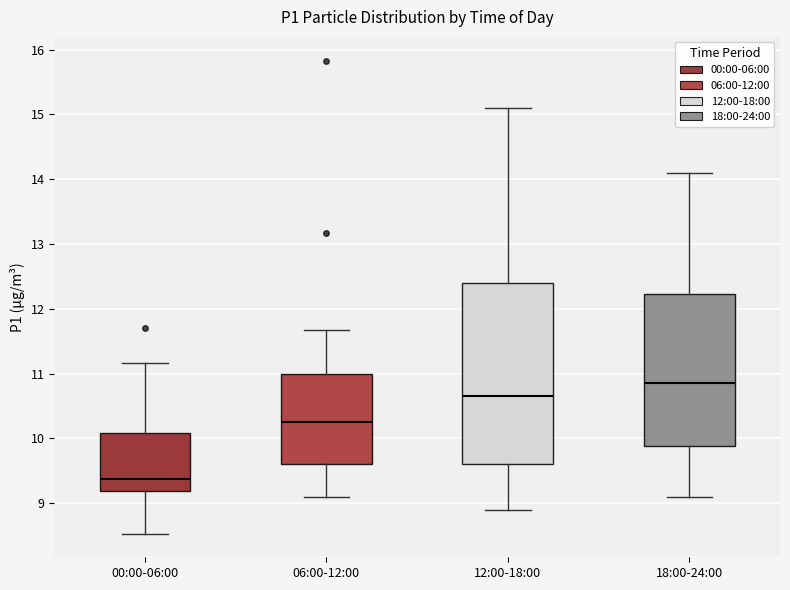

Reading left to right, transcribe this box plot: for each box, give where its median line is, the range the box spans, and where its two whiskers end, as read against the y-axis. The values are not printed on the chart, so give them approximately, as read against the axis.

00:00-06:00: median 9.4, box 9.2 to 10.1, whiskers 8.5 to 11.2
06:00-12:00: median 10.3, box 9.6 to 11.0, whiskers 9.1 to 11.7
12:00-18:00: median 10.7, box 9.6 to 12.4, whiskers 8.9 to 15.1
18:00-24:00: median 10.9, box 9.9 to 12.2, whiskers 9.1 to 14.1